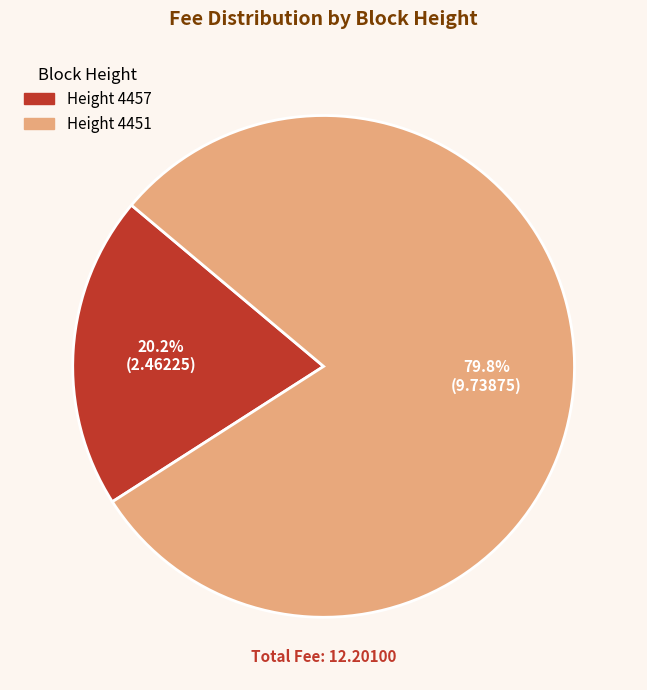

Does any single category account for the majority?

Yes